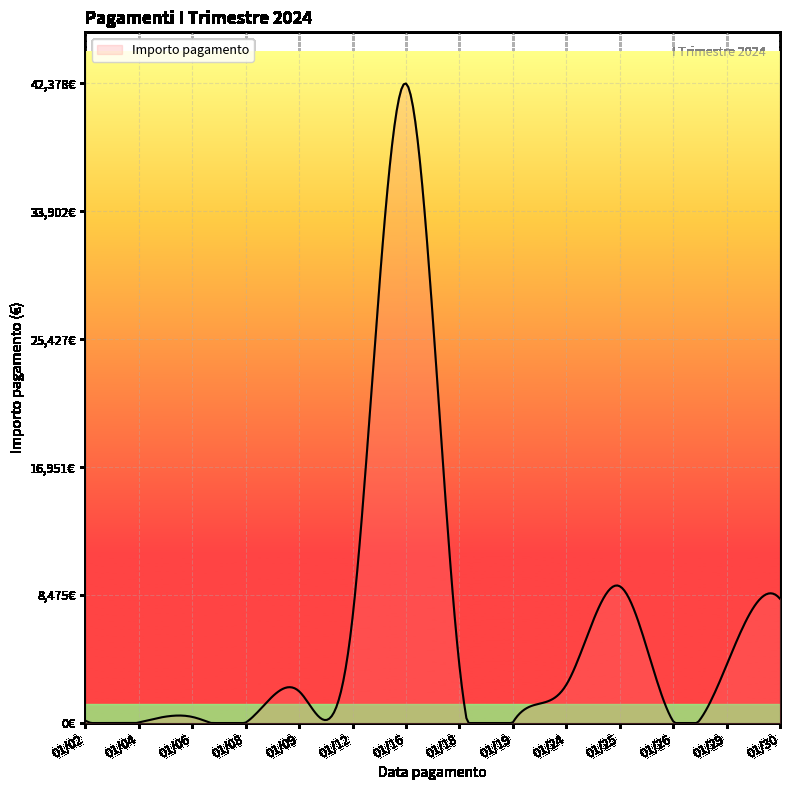

Does the chart display data point markers on the line(s)?

No